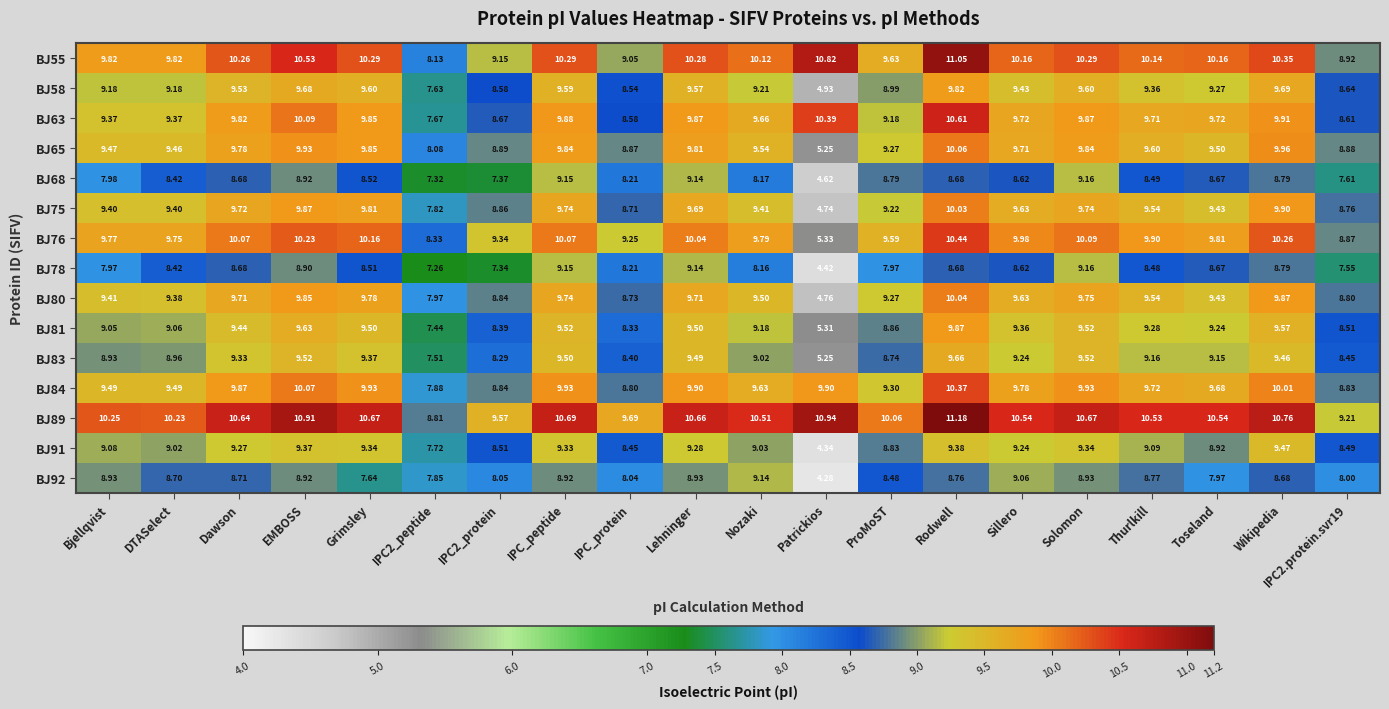

Where is BJ63 nearest to the value 9?

ProMoST